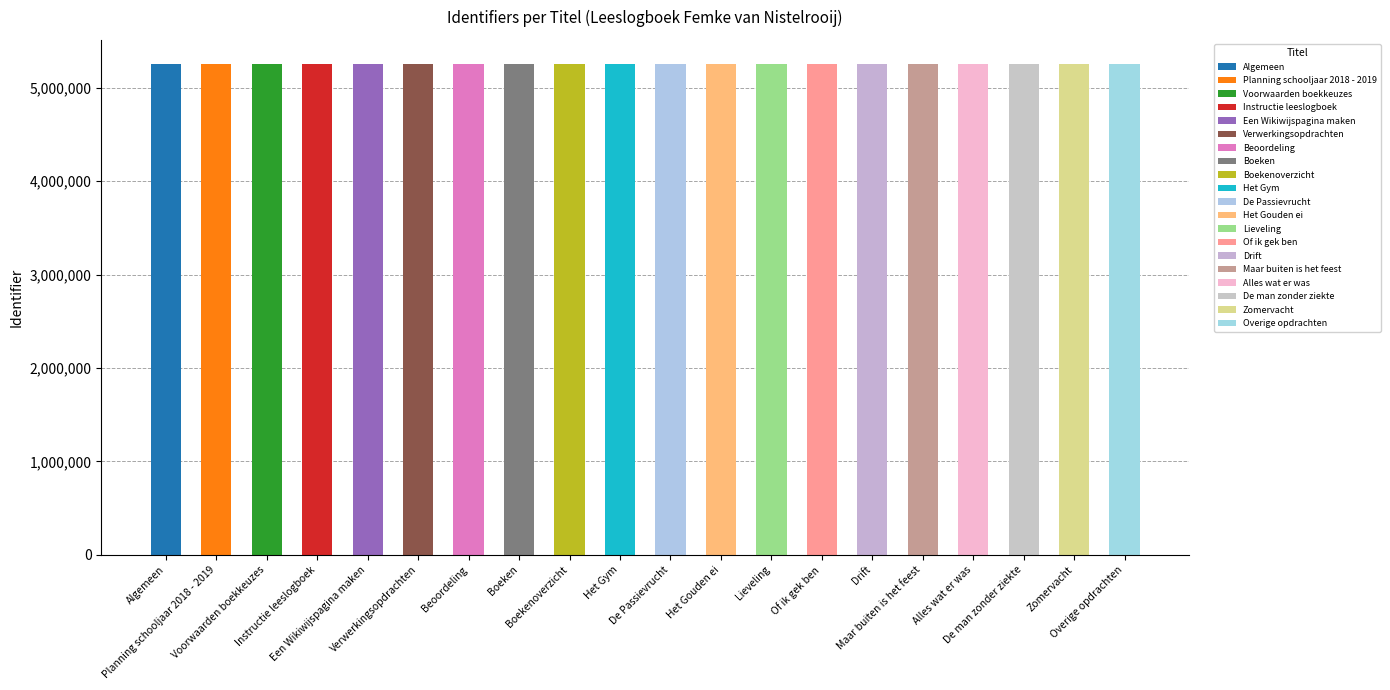

Is it true that the value at Alles wat er was is 5251869?

True